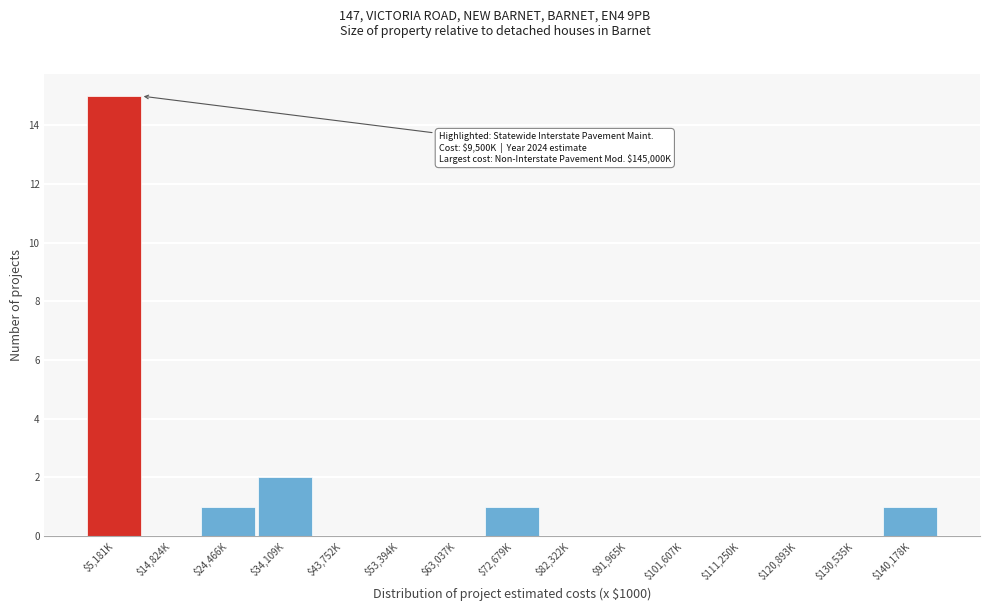

At which label is the value closest to 7?

$34,109K